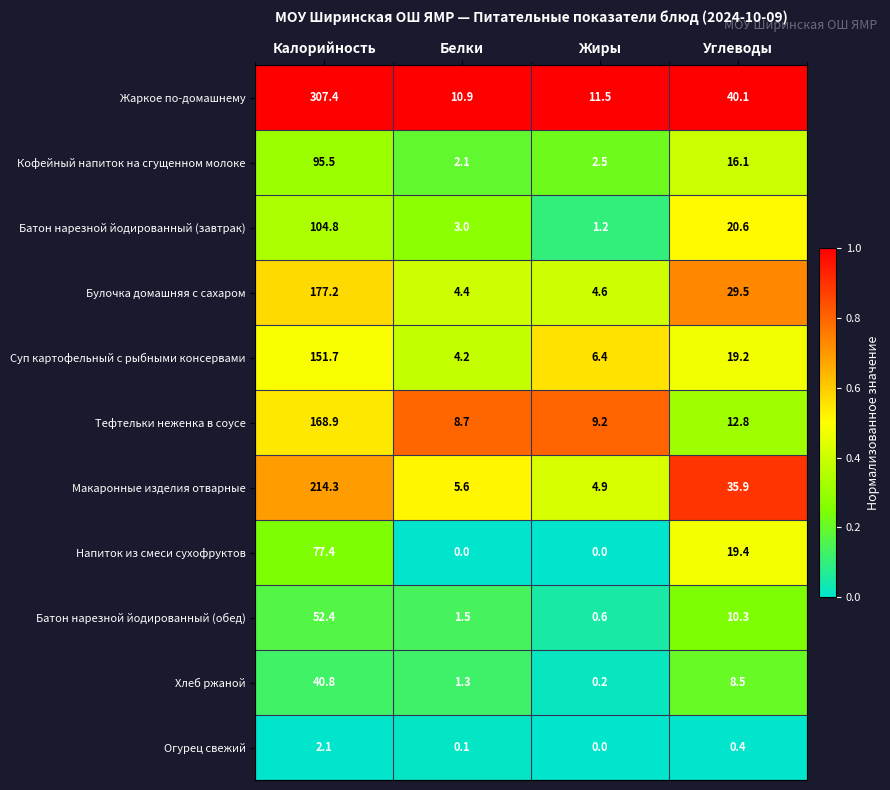

What is the highest value of the Батон нарезной йодированный (обед) series?

52.4